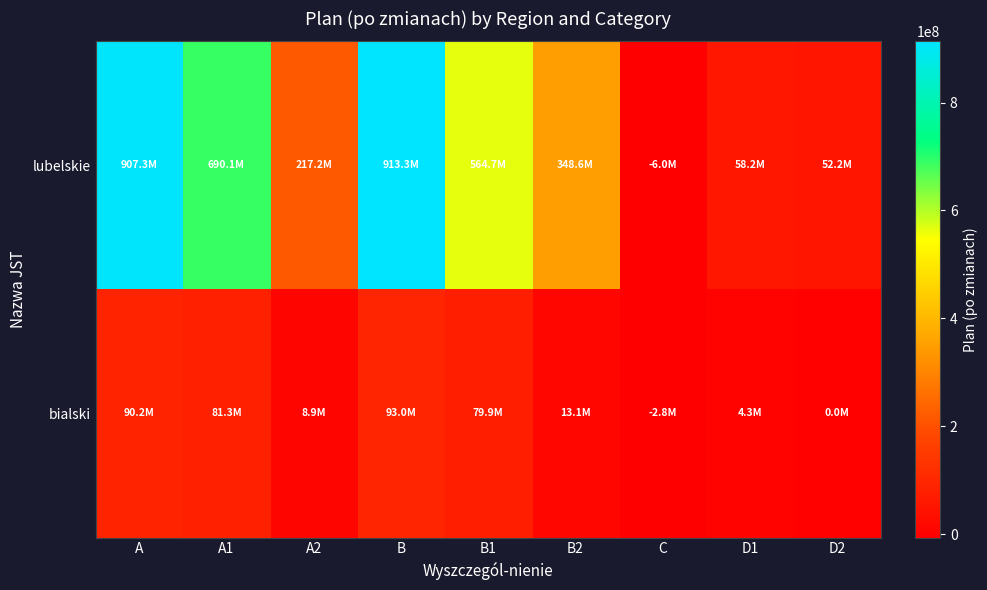

Between B2 and D2, which series saw the biggest shift?

lubelskie